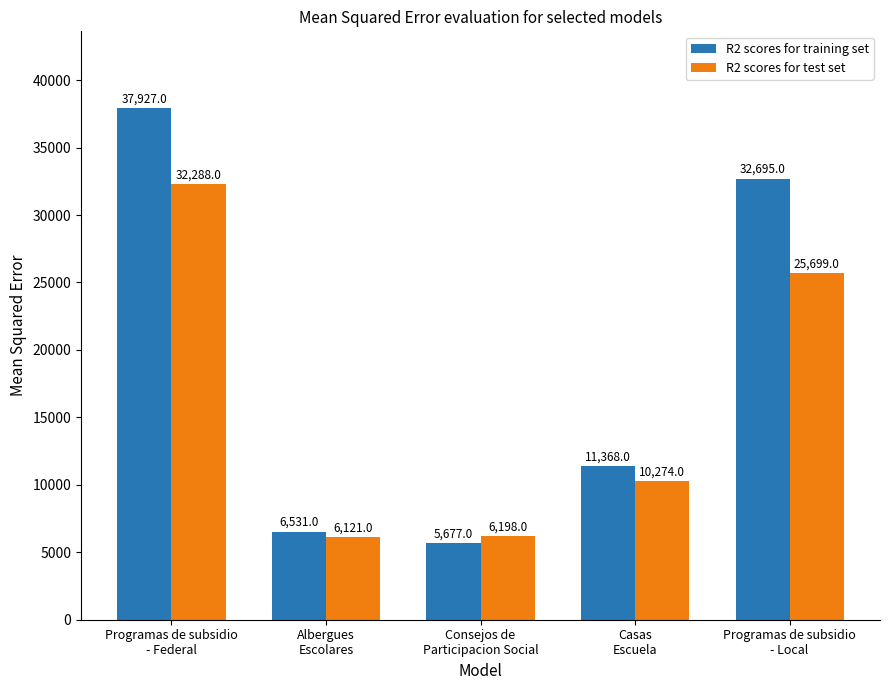

How many distinct data groups are displayed?

2